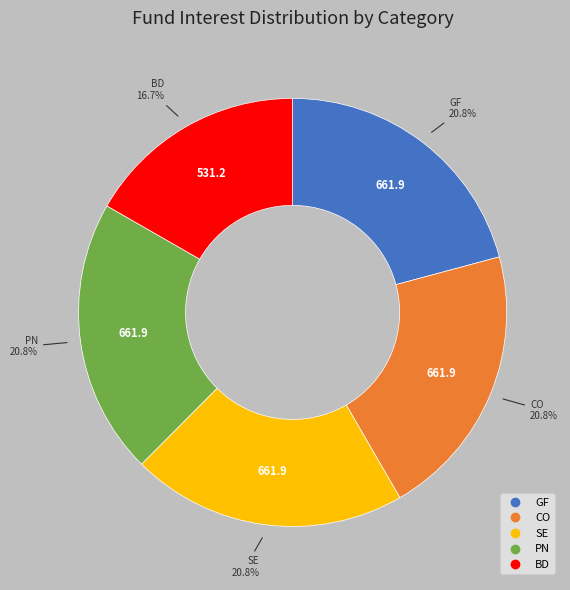

Does any single category account for the majority?

No